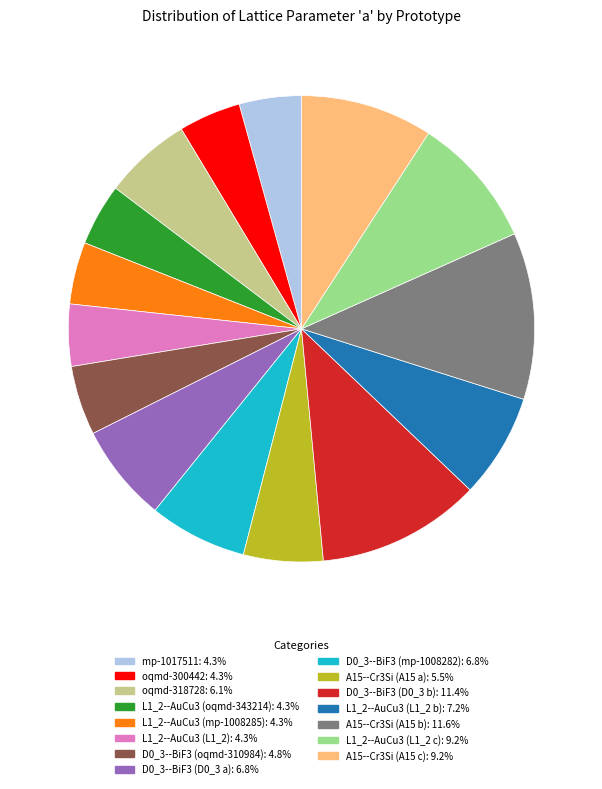

Approximately how many times larger is the value at A15--Cr3Si (A15 b) compared to D0_3--BiF3 (mp-1008282)?

1.7